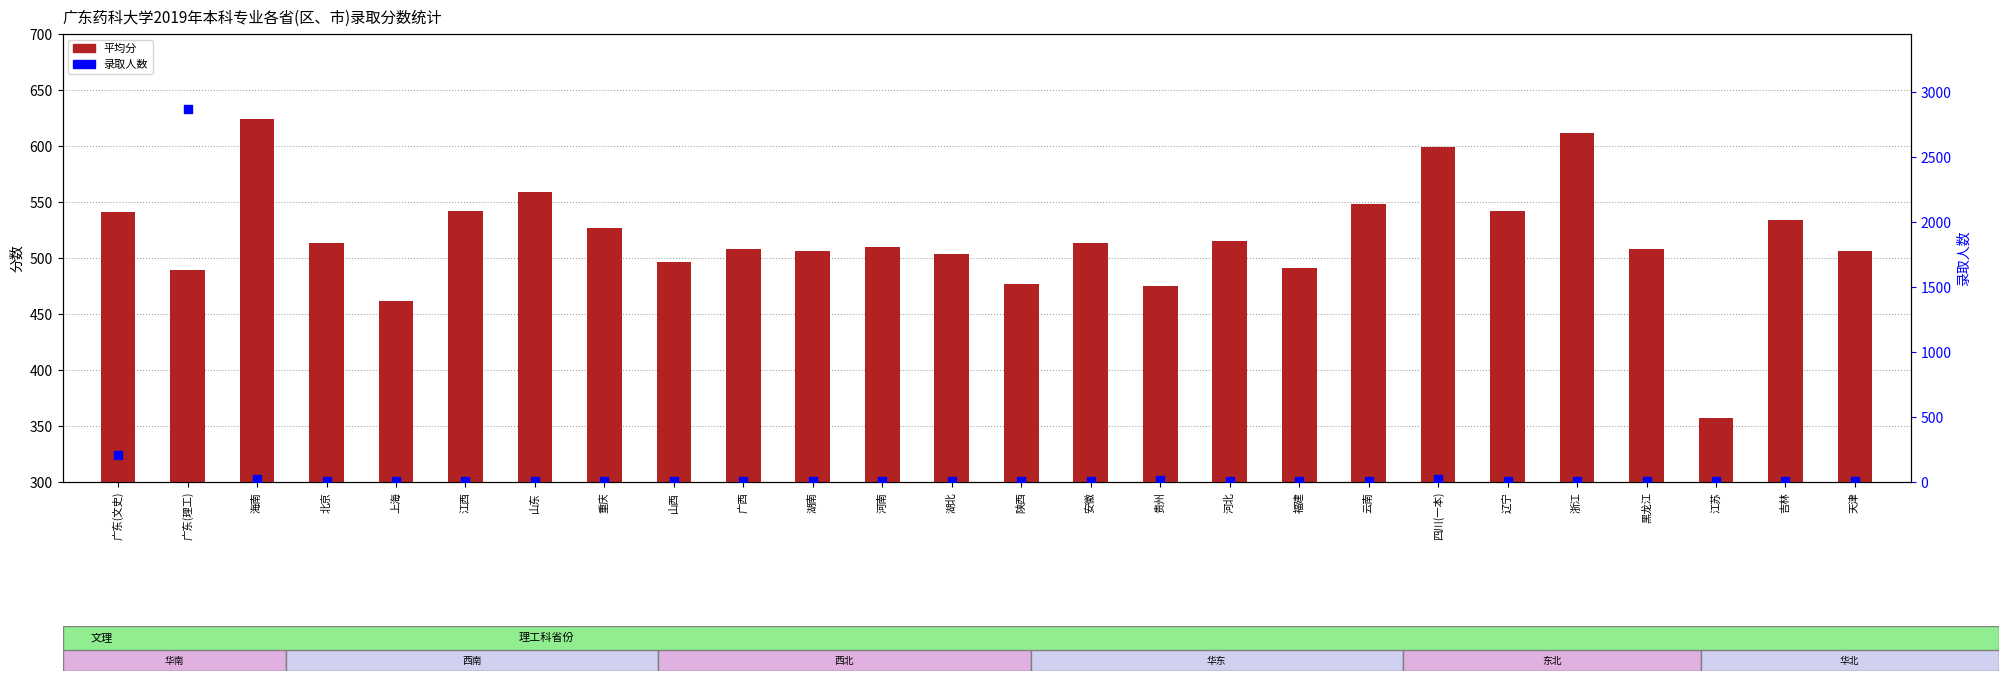

At how many categories does at least one series exceed 2321?

1